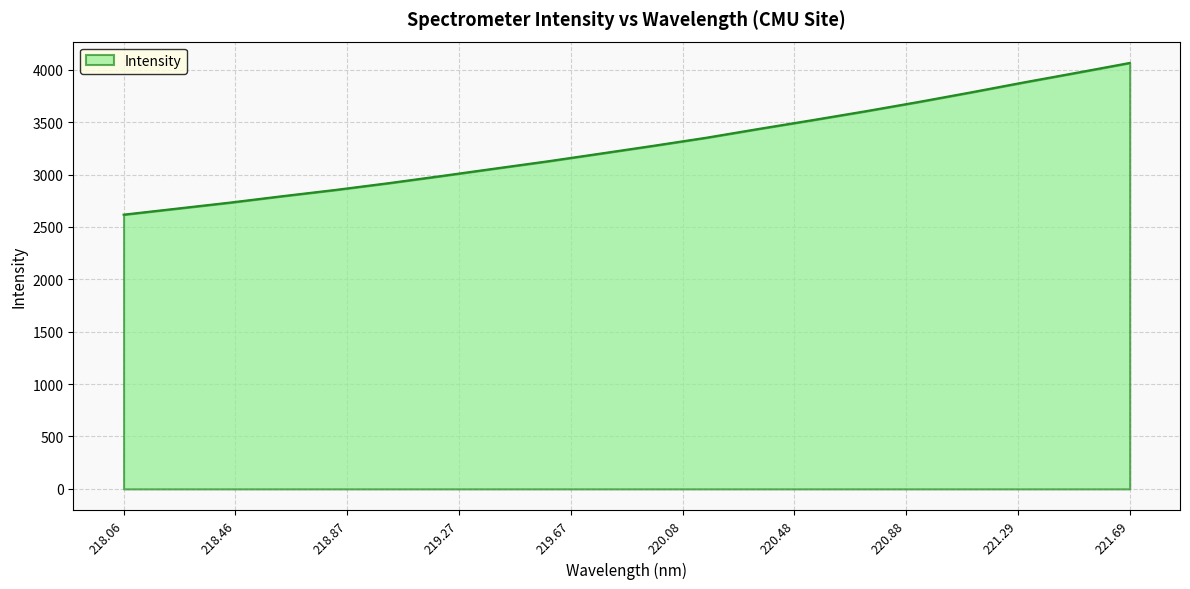

What is the smallest value displayed?

2618.0